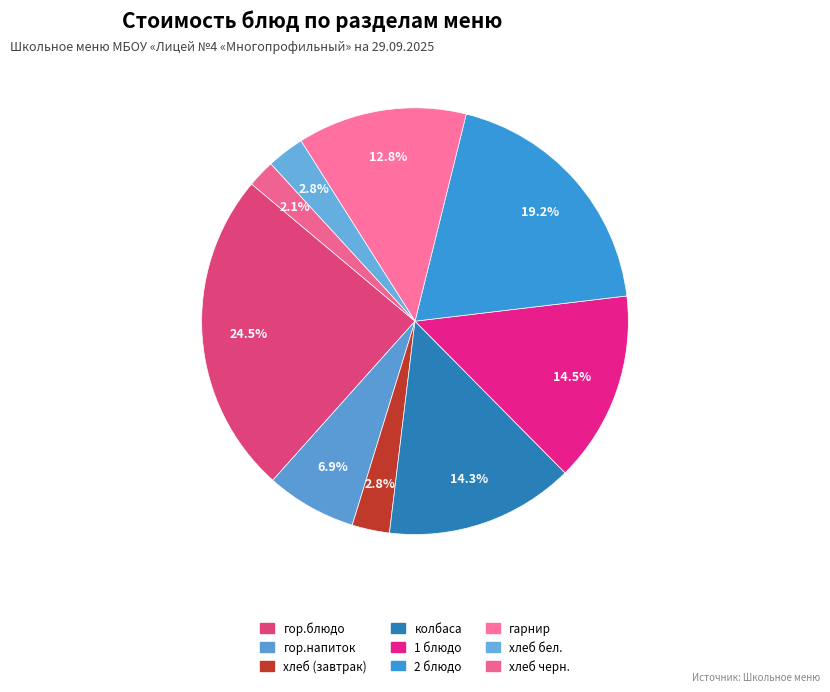

Count the number of slices in the pie.

9